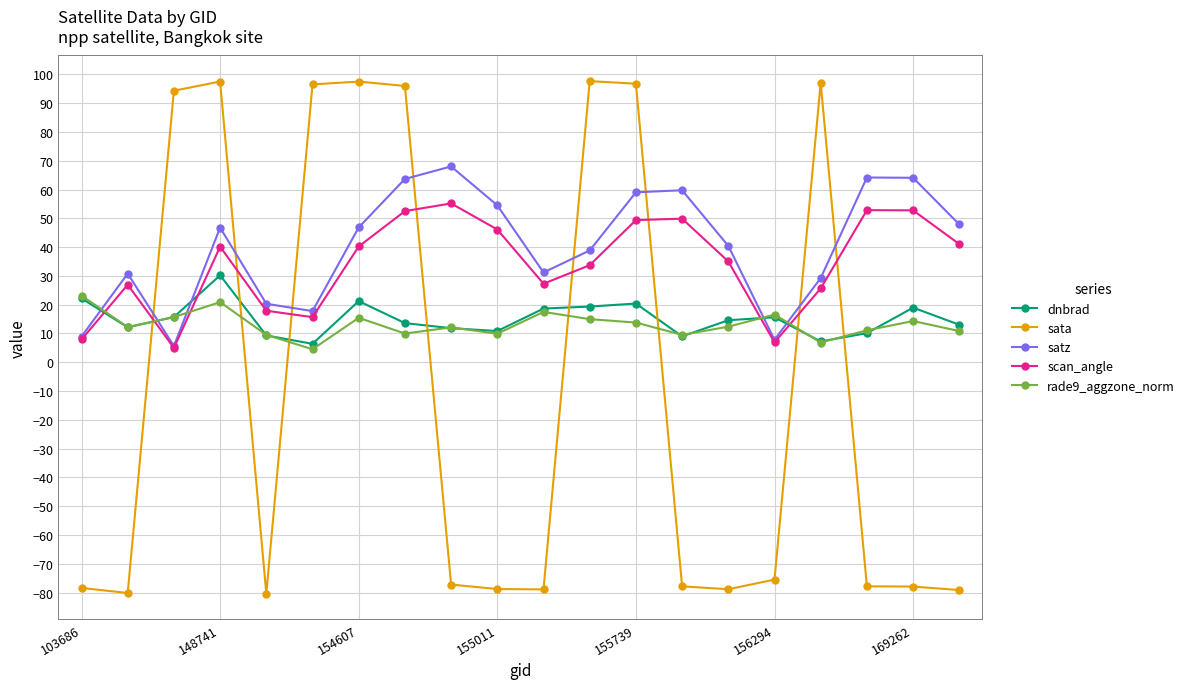

How many interior local valleys does the satz series have?

4